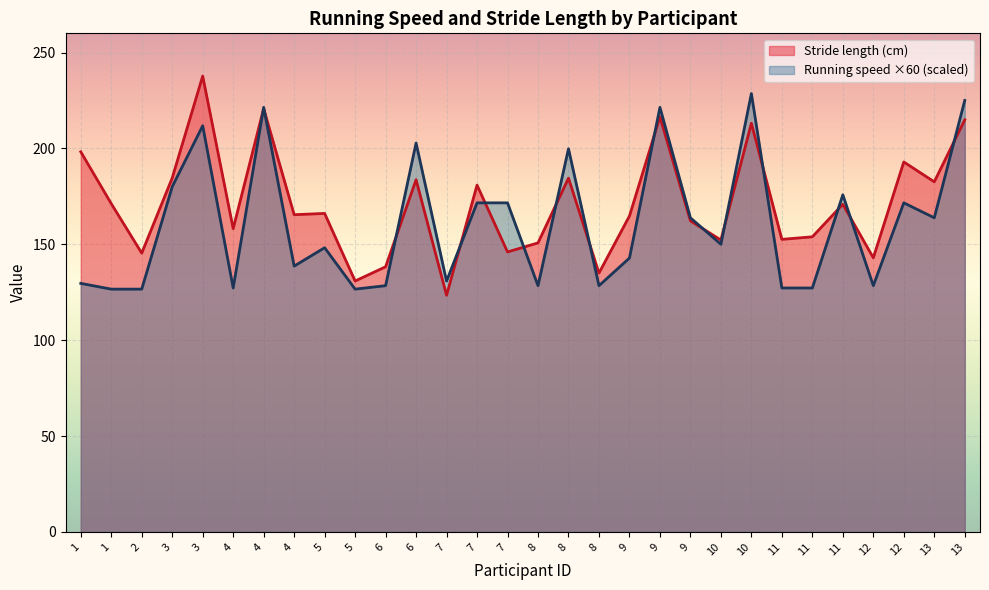

Which series ends up on top after the final intersection of Running speed (m/s) and Stride length (cm)?

Running speed (m/s)